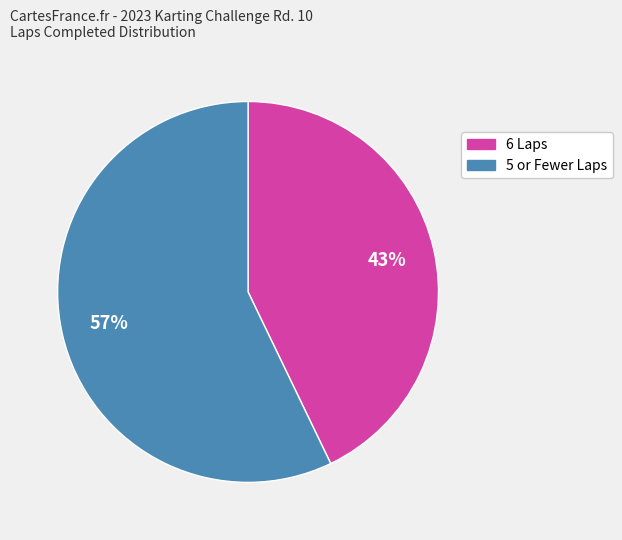

To the nearest percent, what is the average slice percentage?

50%